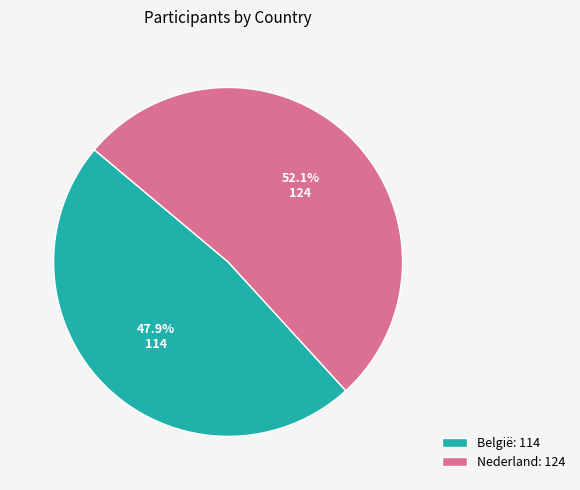

True or false: Nederland accounts for 57% of the total.

False